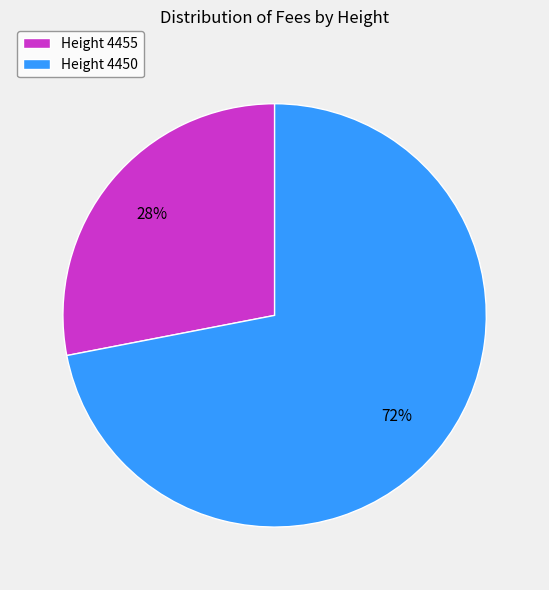

To the nearest percent, what is the average slice percentage?

50%